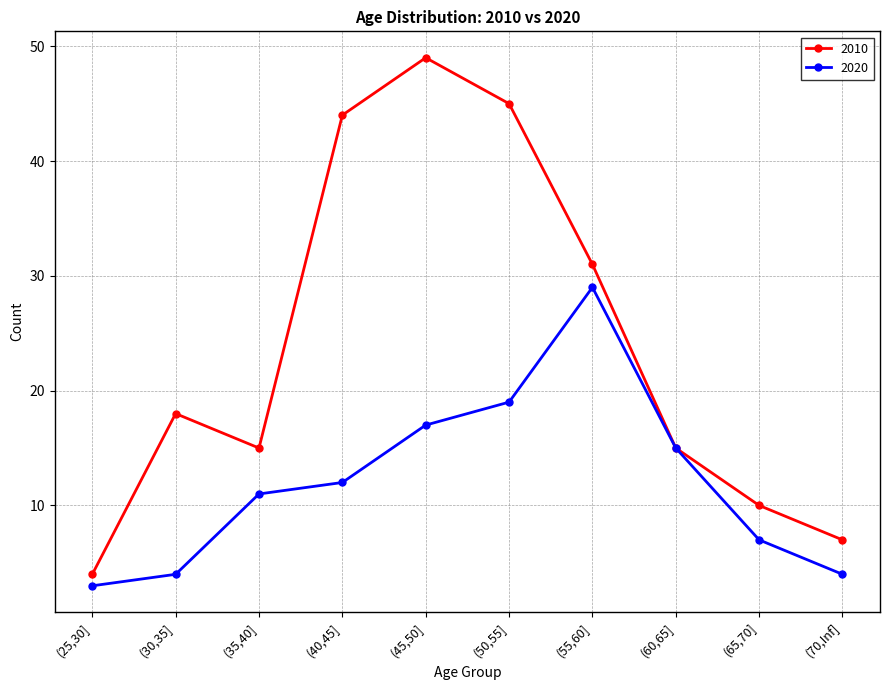

What is the label of the 7th point from the left?

(55,60]